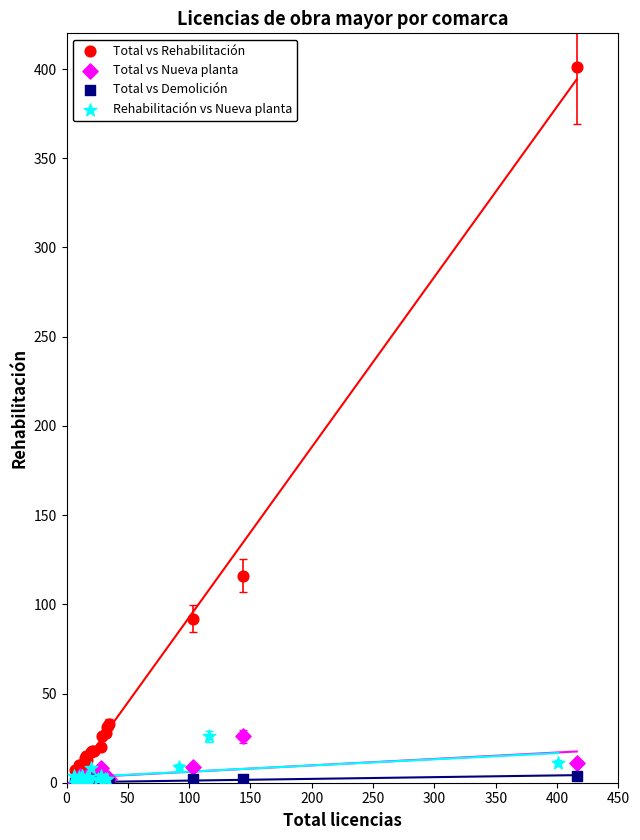

Which series has the largest Y range (max minus min)?

Total vs Rehabilitación